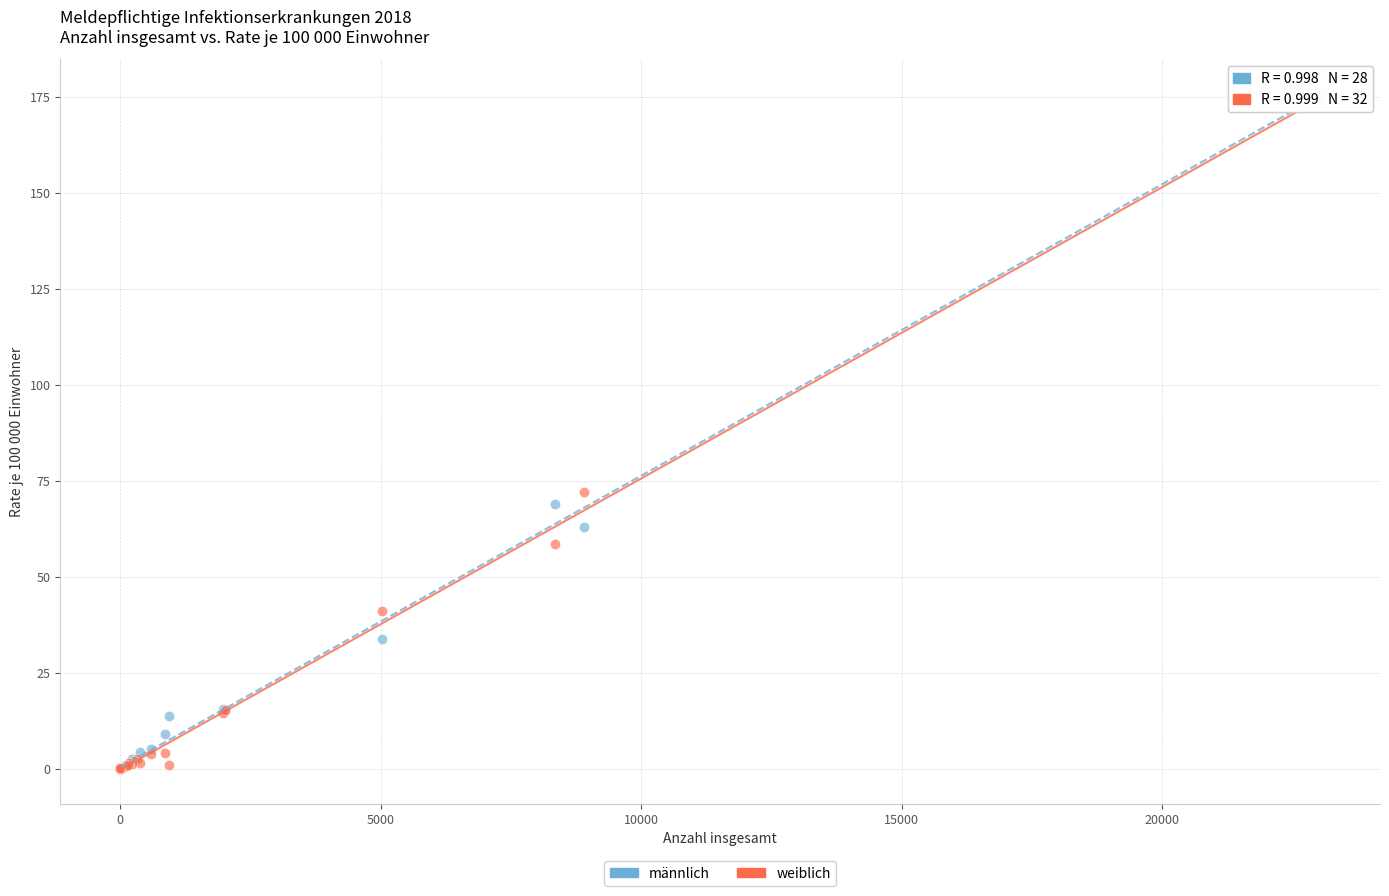

What are all the series names shown in the legend?

männlich, weiblich